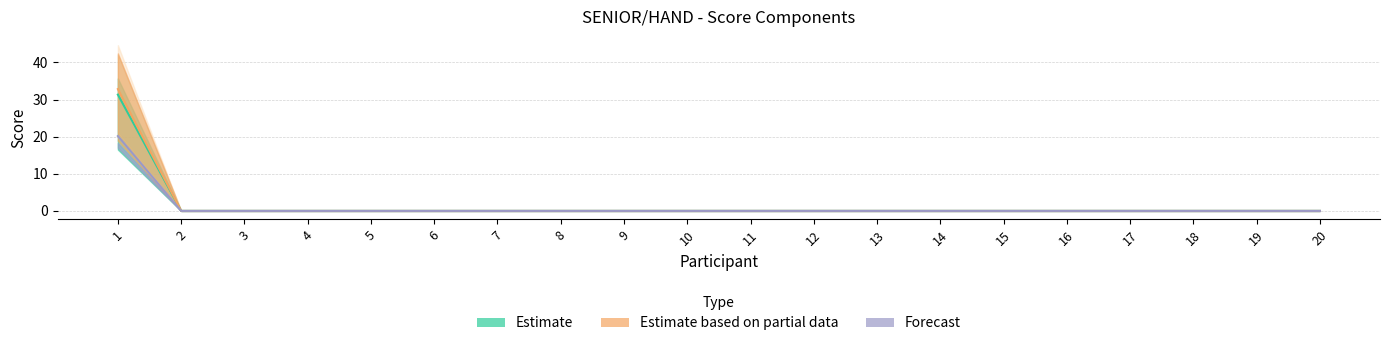

True or false: Estimate based on partial data and Estimate cross at least once.

False